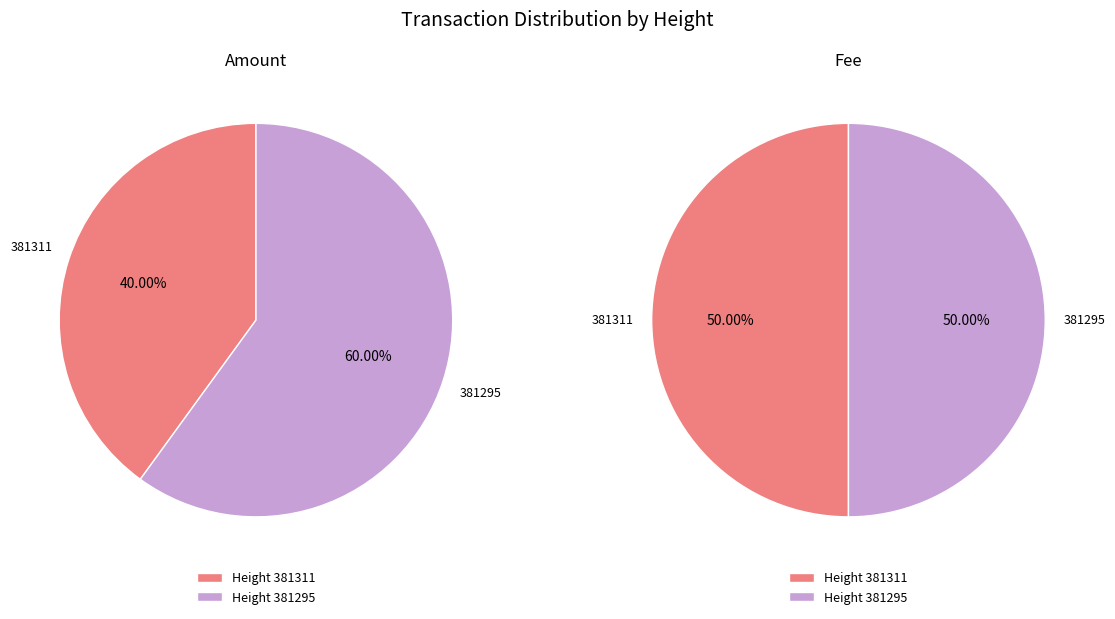

What percentage is the 381295 slice, to the nearest percent?

50%